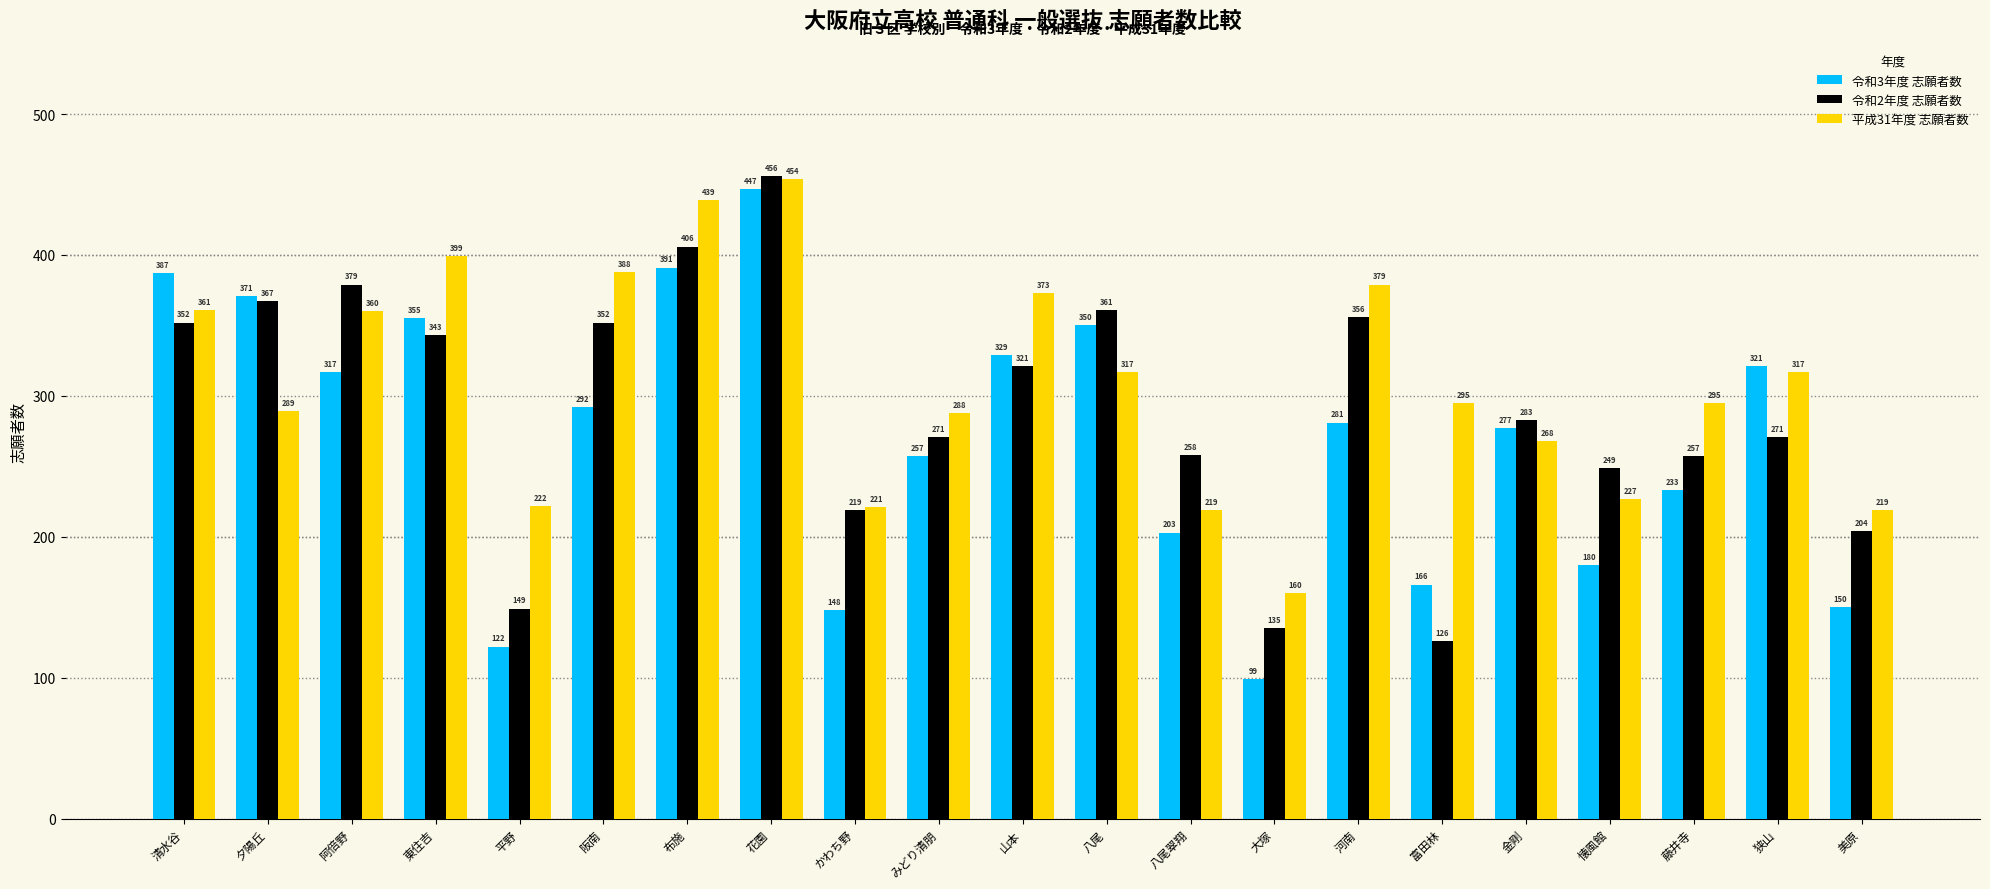

What is the sum of all 令和3年度 志願者数 values?

5676